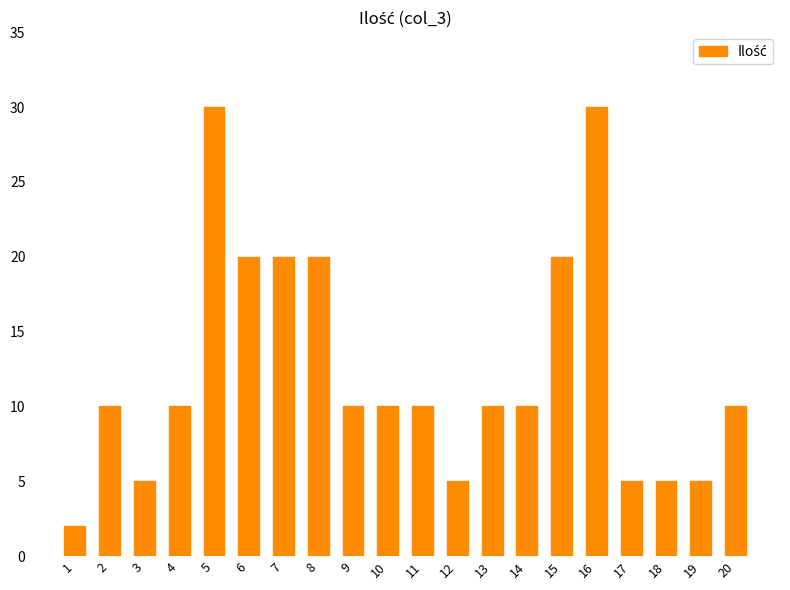

What is the ratio of the value at 5 to the value at 20?

3.0